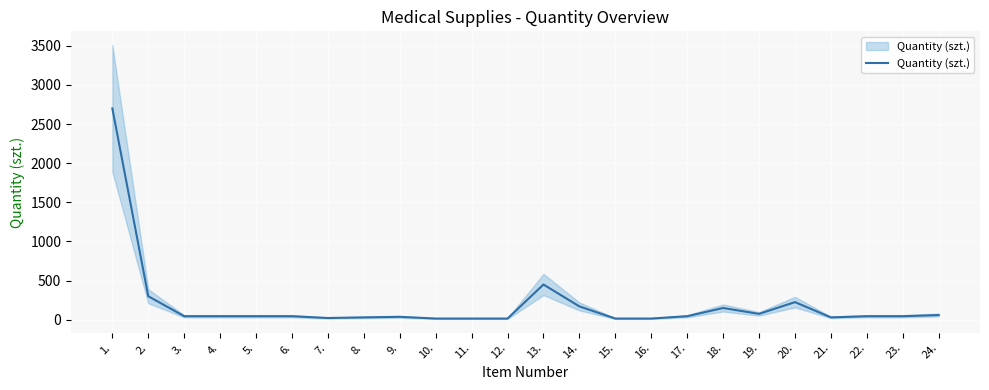

What is the average value?

193